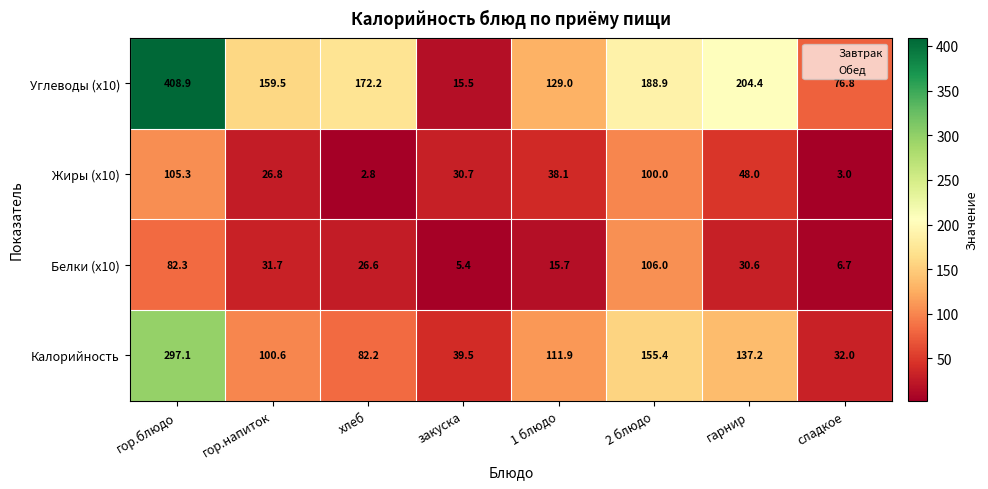

What is the minimum value shown in the chart?

2.8